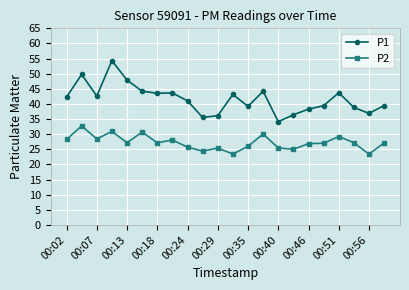

What is the sum of all P2 values?

599.9